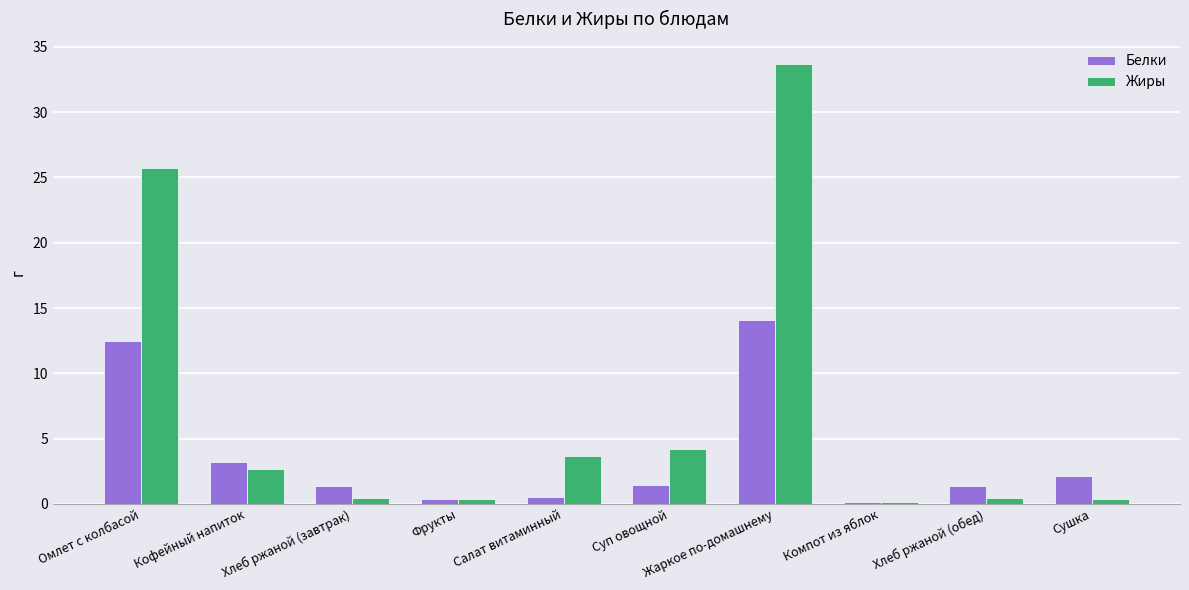

How many groups of bars are there?

10